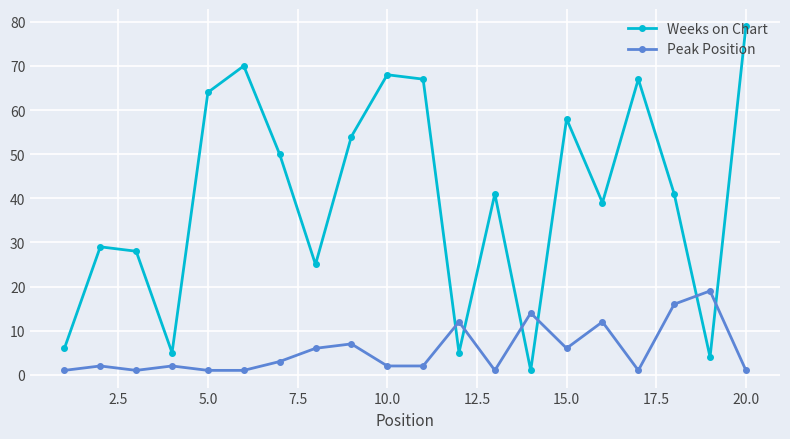

List the series in order of their overall mean, lowest first.

Peak Position, Weeks on Chart